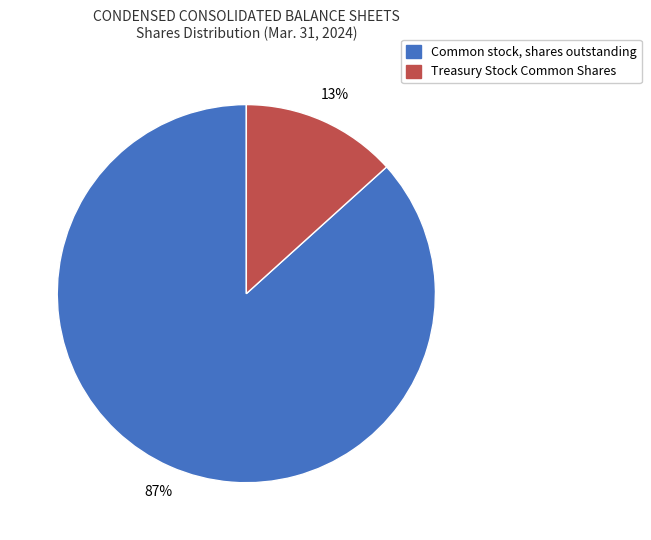

Is there a majority slice in this chart?

Yes